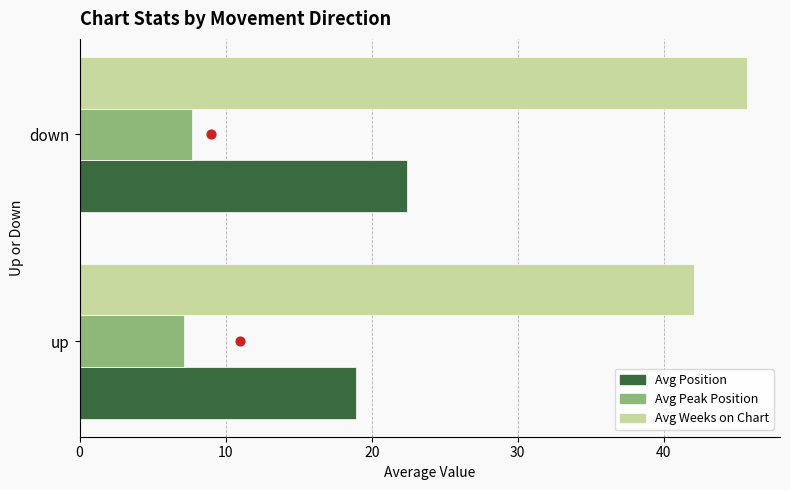

At how many categories does at least one series exceed 9?

2